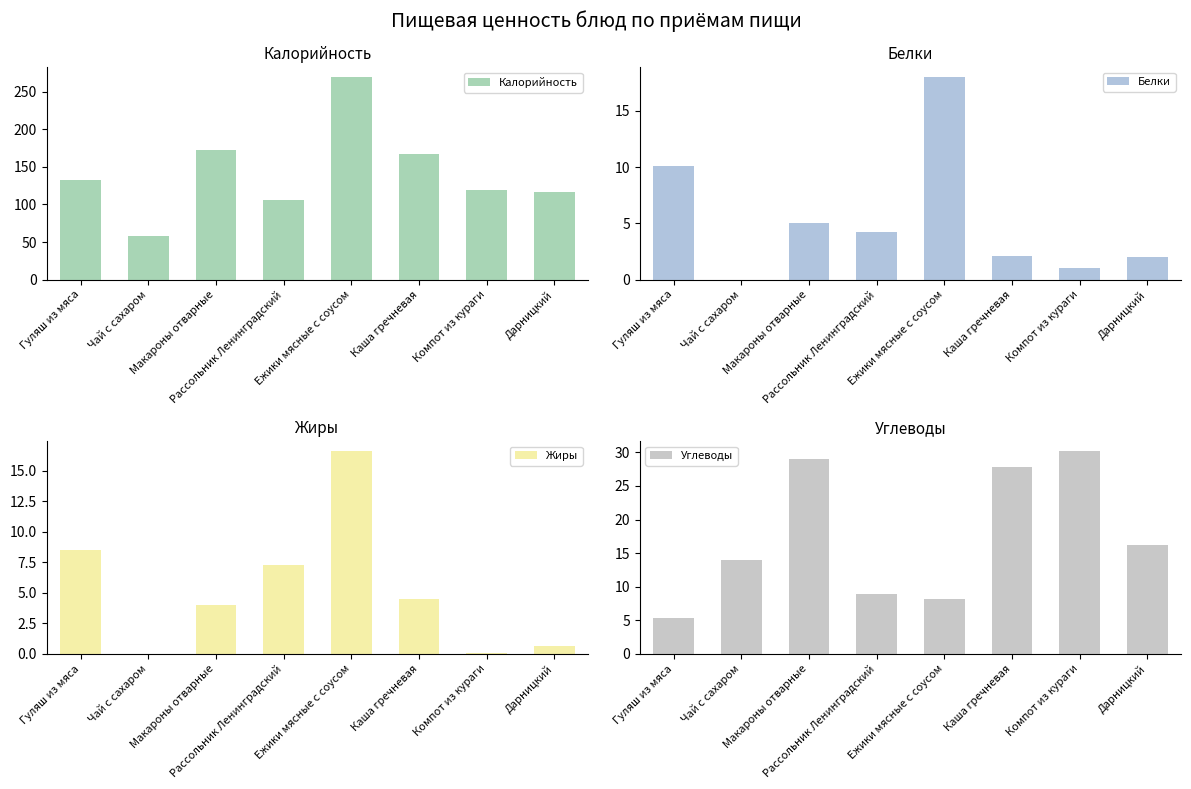

Reading left to right, what are all the values shown in this chart?

Калорийность: 132.8	58.0	173.0	105.7	269.1	166.4	119.5	116.8
Белки: 10.1	0.0	5.0	4.2	18.0	2.1	1.0	2.0
Жиры: 8.5	0.0	4.0	7.3	16.6	4.5	0.1	0.6
Углеводы: 5.2	14.0	29.0	8.9	8.1	27.9	30.2	16.2